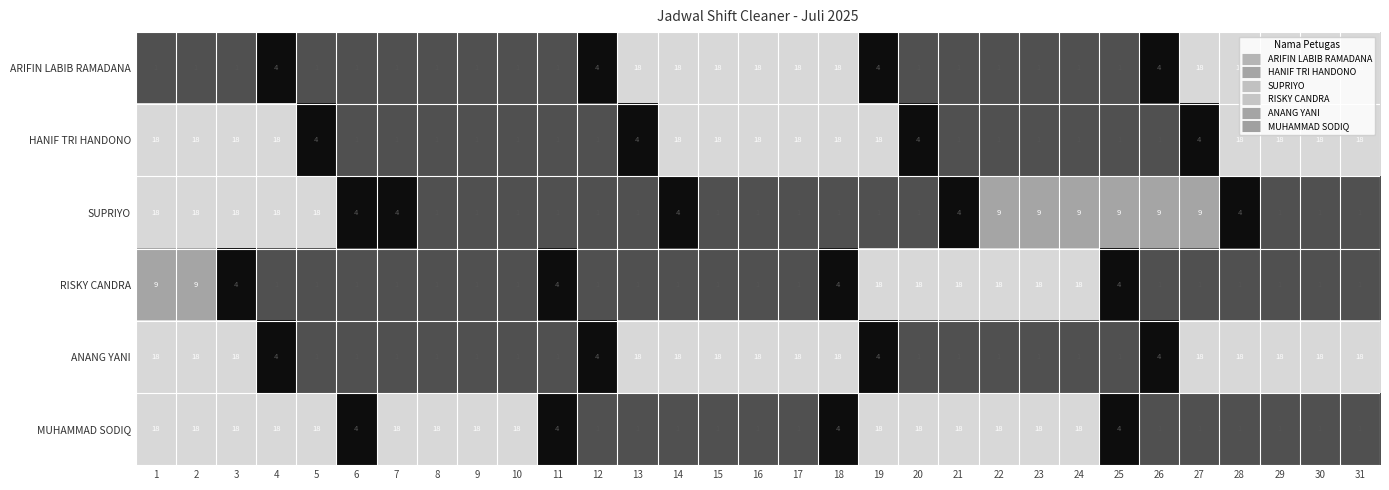

Count the MUHAMMAD SODIQ values in the range 1 to 18.

31